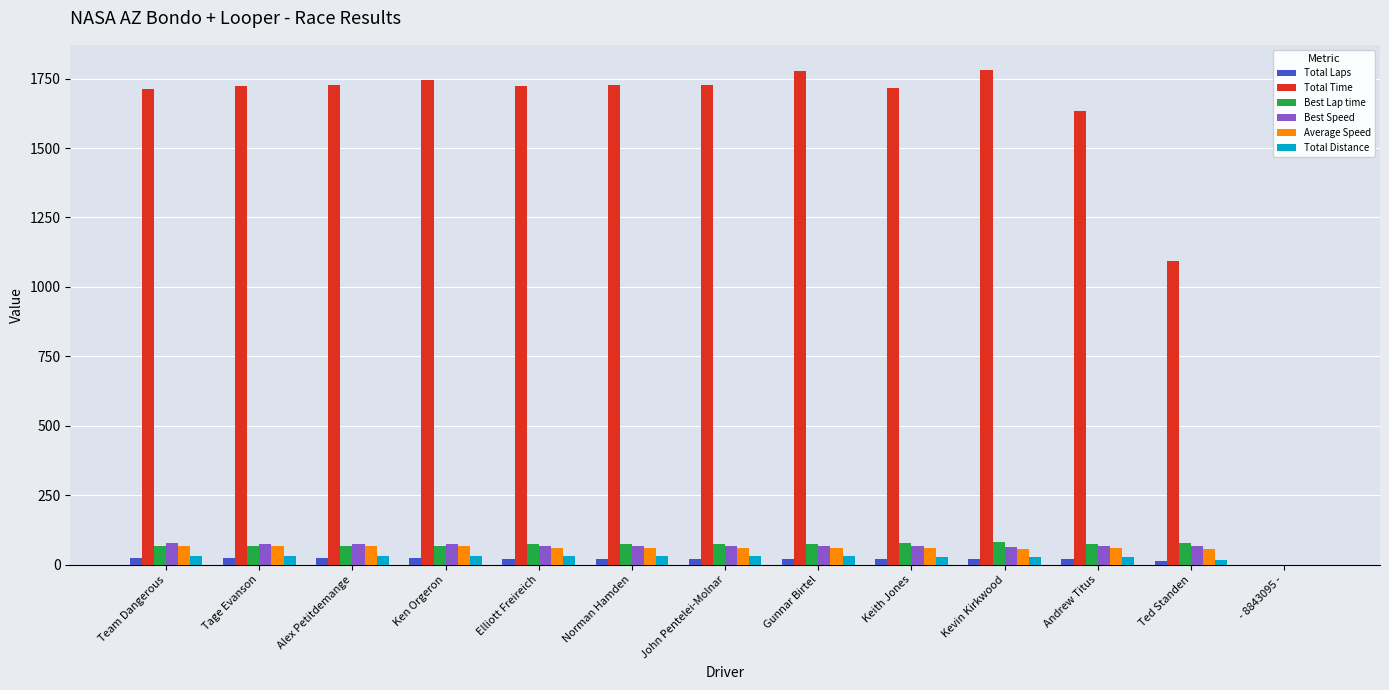

True or false: Total Time has a value of 353.3 at Ted Standen.

False